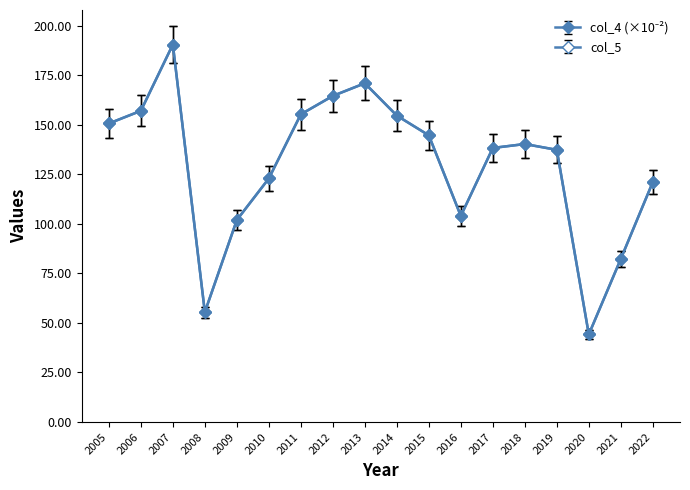

Which has a higher value, 2019 or 2017?

2017